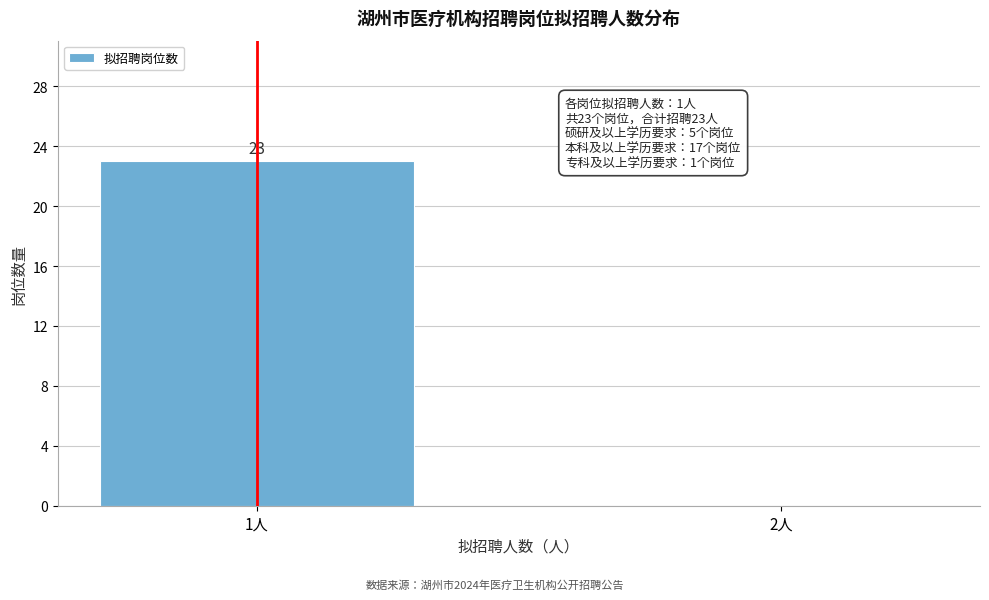

Reading left to right, transcribe all the data shown in this chart.

1人=23	2人=0